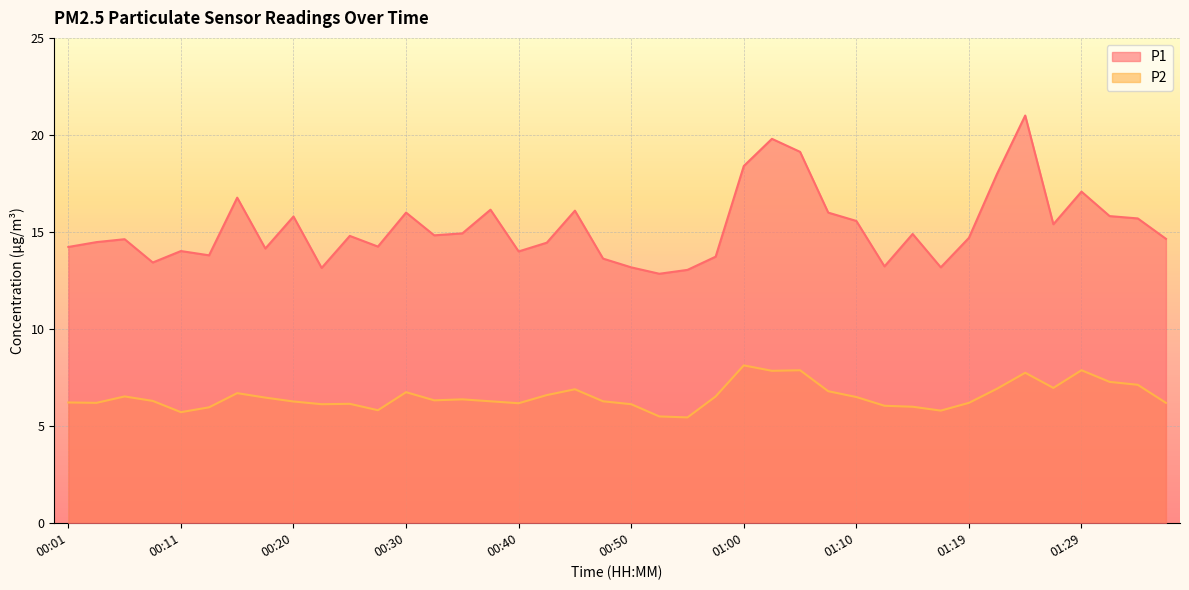

What is the value of the P2 point at the 20th from the left?

6.3